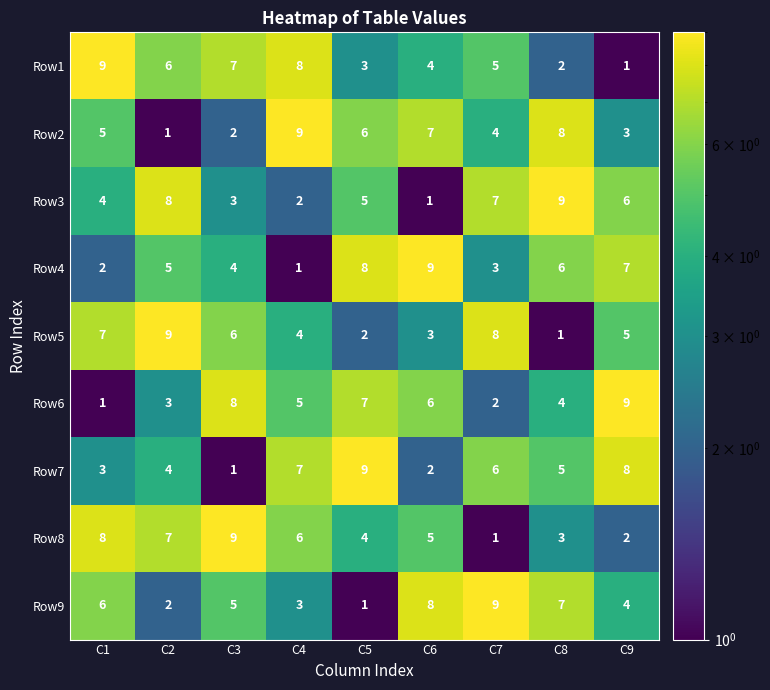

What is the spread (max minus min) of values at C5?

8